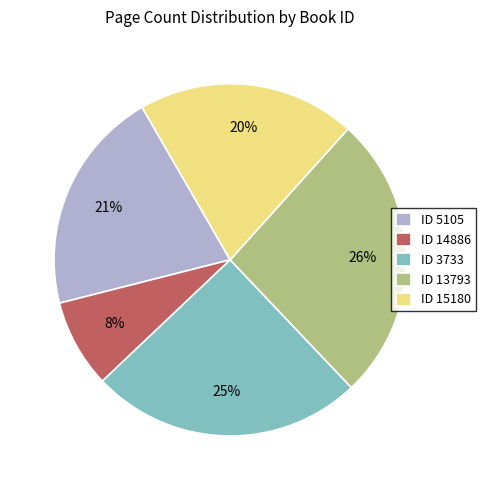

Is the sum of ID 15180 and ID 14886 greater than half?

No